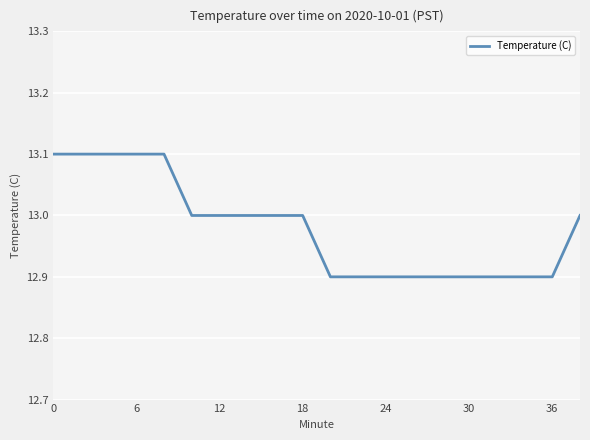

What is the maximum value shown in the chart?

13.1